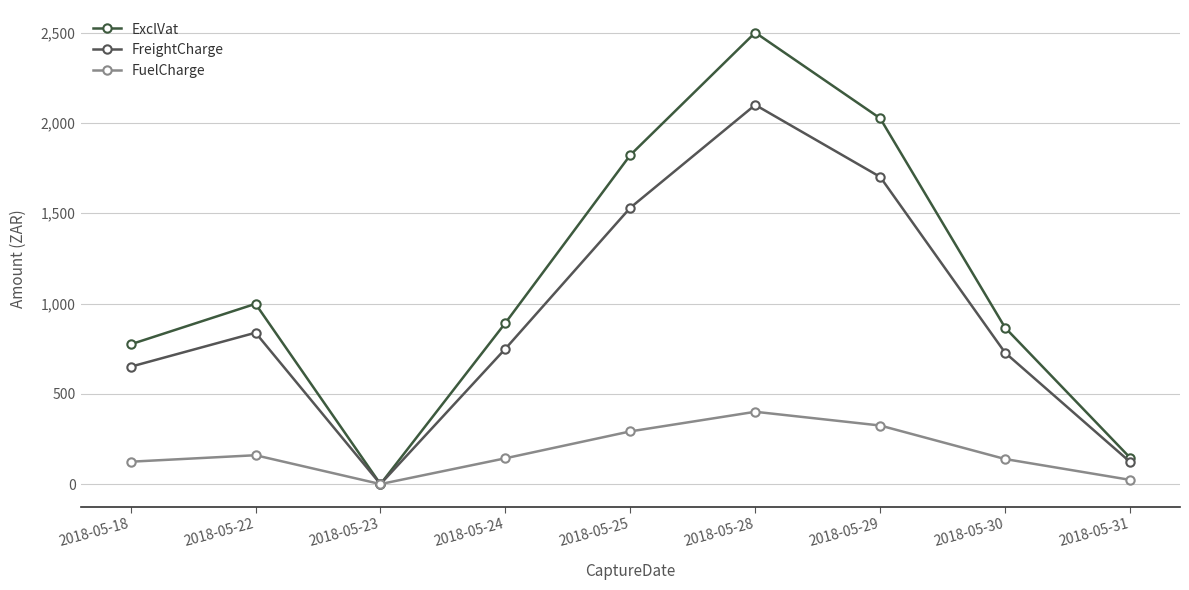

What is the value of the FuelCharge point at the 1st from the left?

123.9